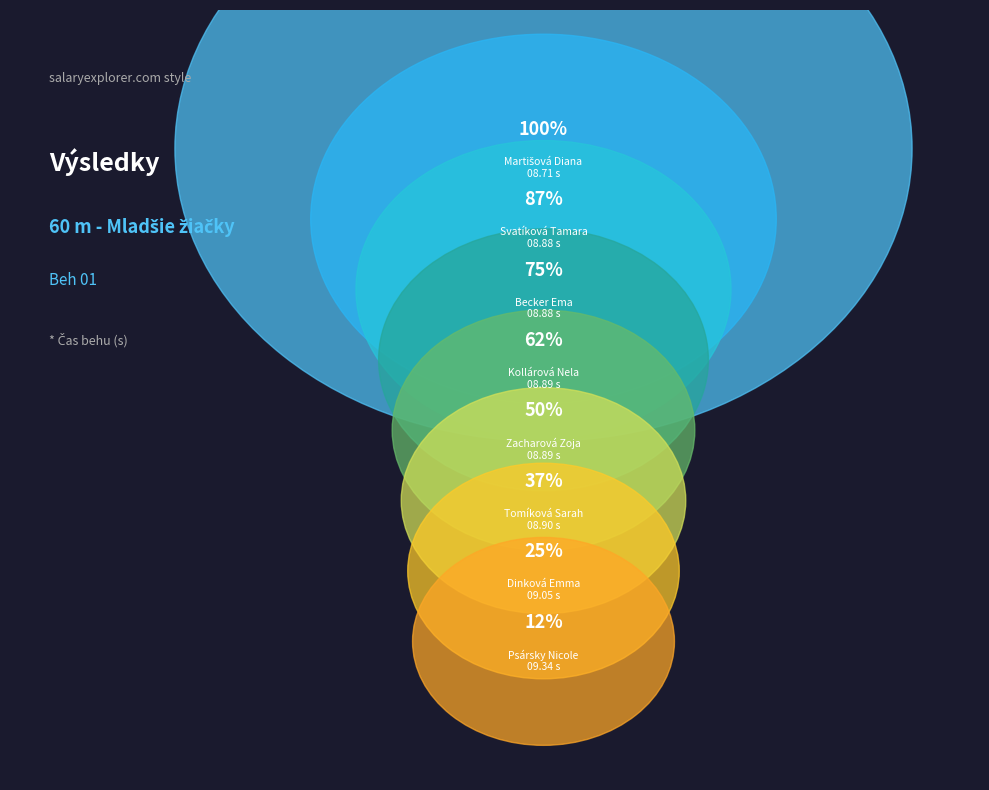

Between Kollárová Nela and Svatíková Tamara, which is larger?

Kollárová Nela